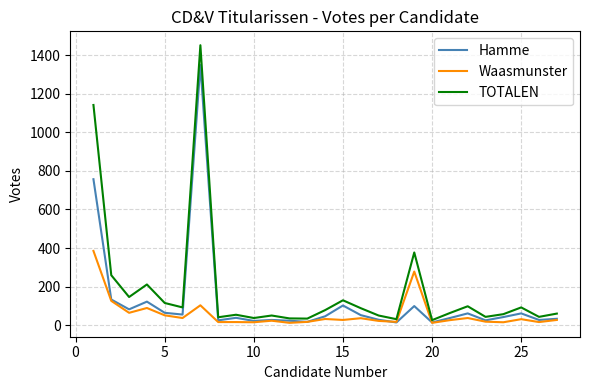

Rank the series by their average value, from lowest to highest.

Waasmunster, Hamme, TOTALEN